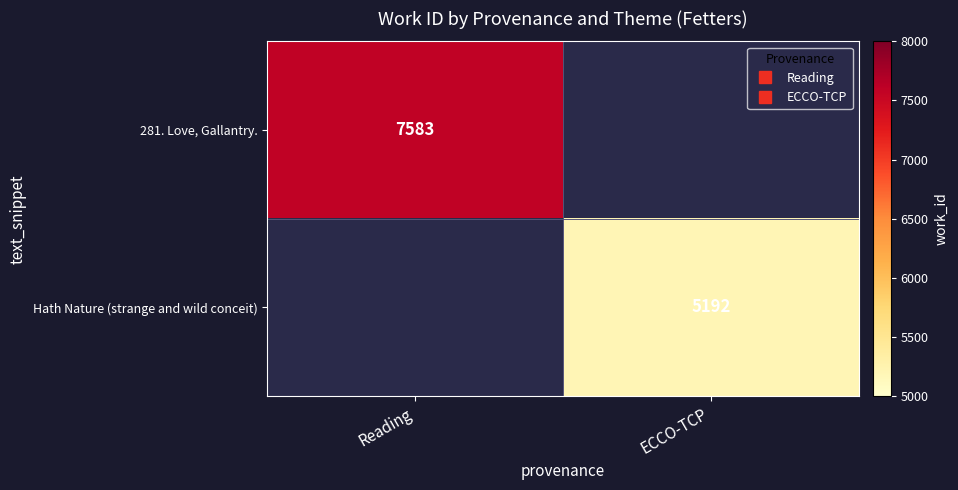

What is the minimum value shown in the chart?

5192.0